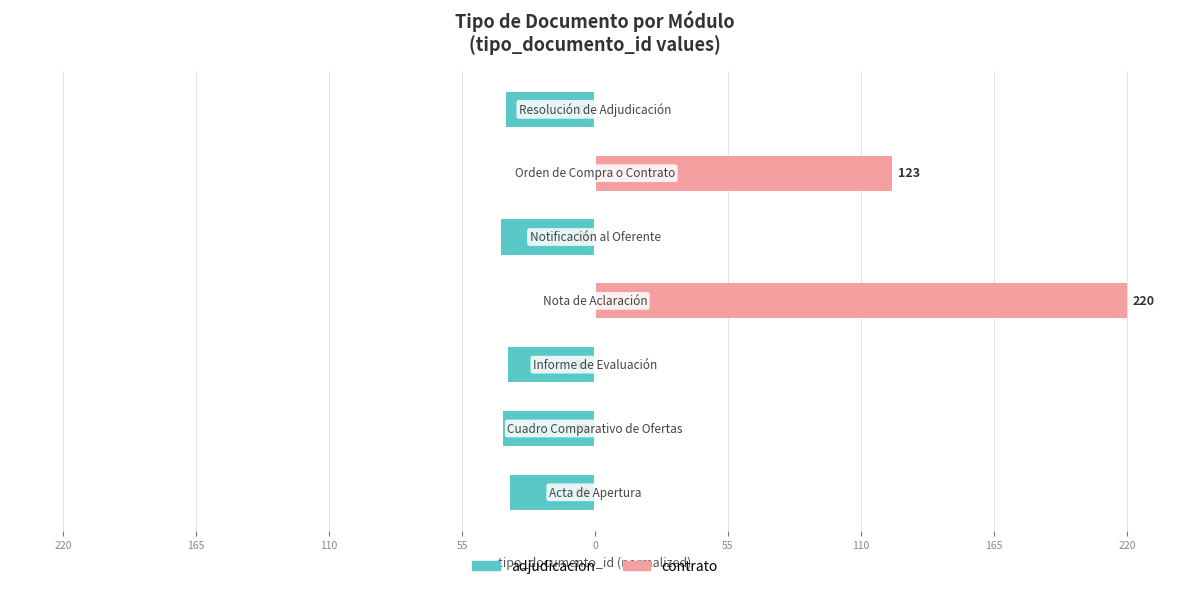

True or false: contrato has a value of 0.0 at 110.

True